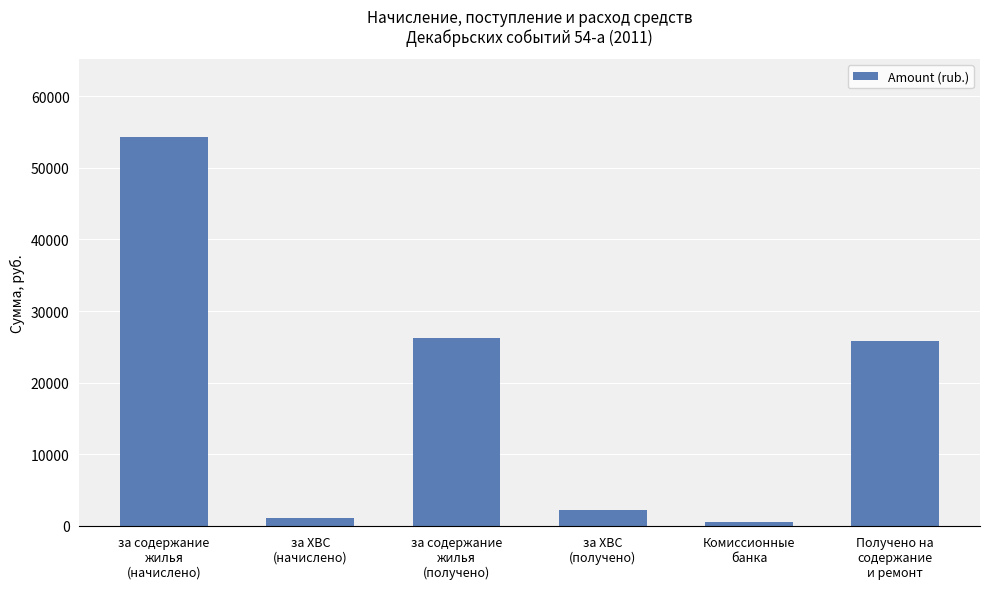

Approximately how many times larger is the value at за содержание
жилья
(получено) compared to Получено на
содержание
и ремонт?

1.0